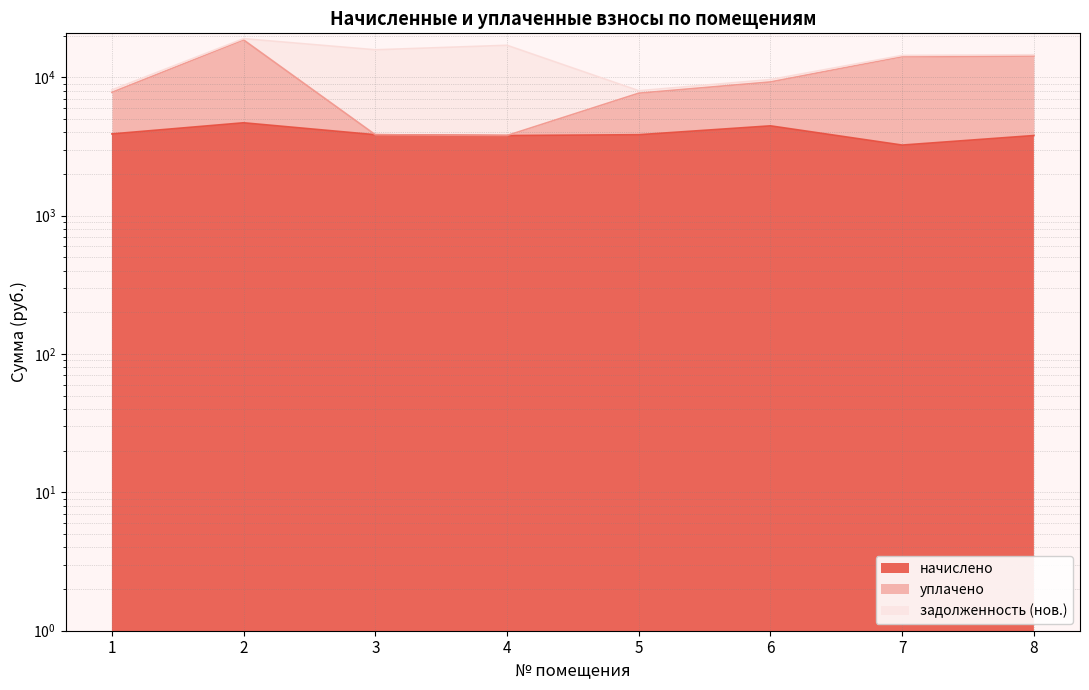

What is the average value of the начислено series?

3953.2